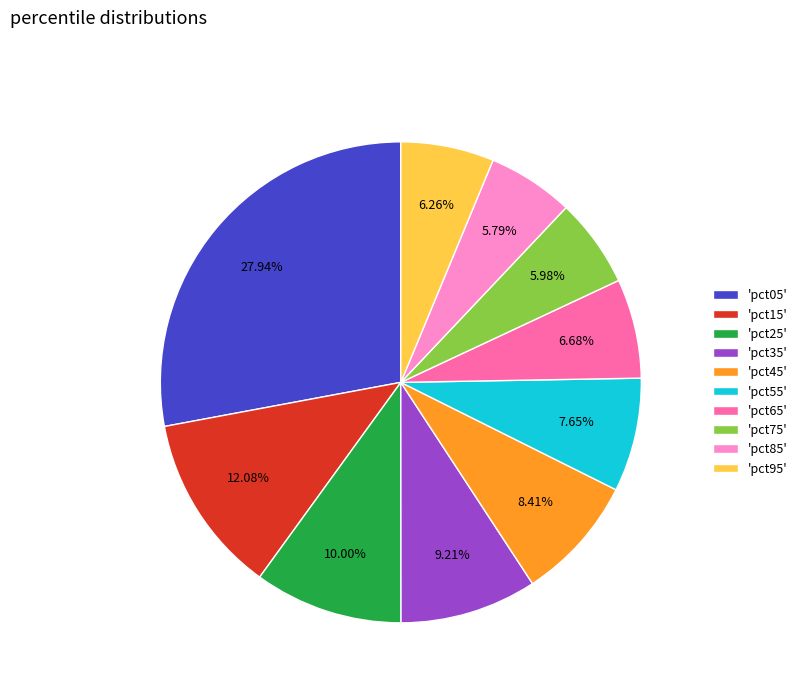

Does 'pct45' account for over 50% of the chart?

No